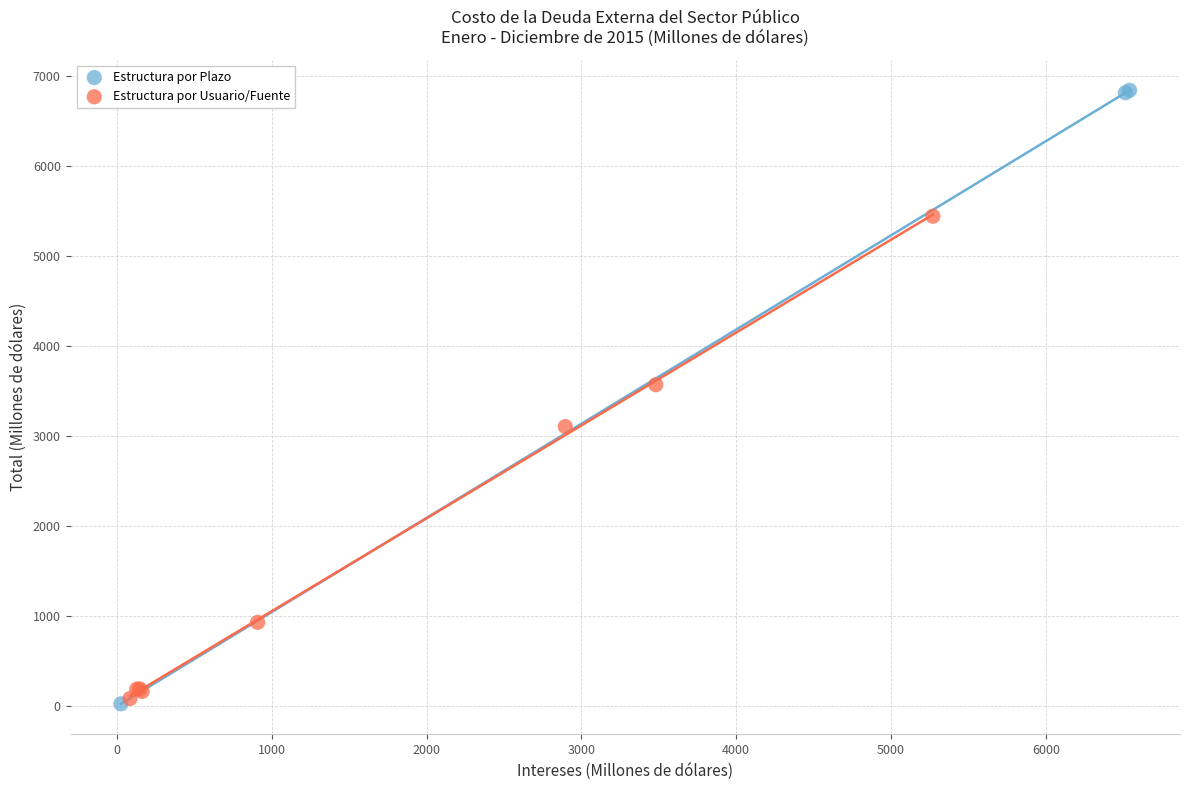

Which series has the largest Y range (max minus min)?

Estructura por Plazo